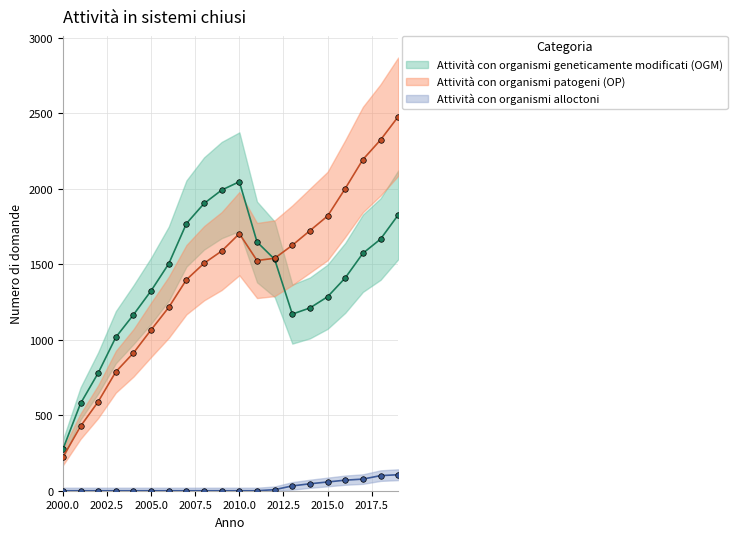

What is the difference between the second highest and minimum values in the Attività con organismi patogeni (OP) series?

2102